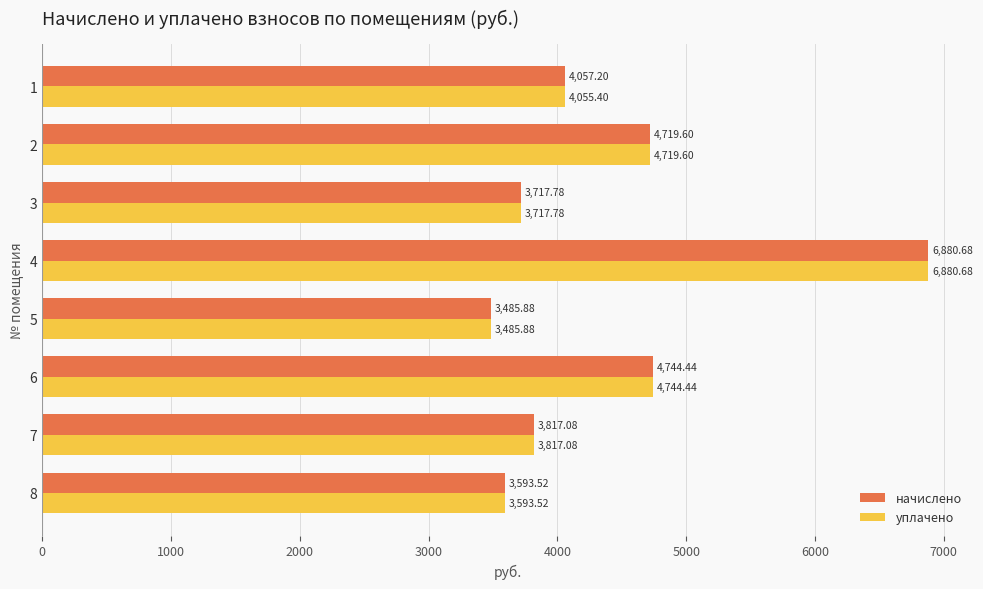

Where is уплачено nearest to the value 5183?

6